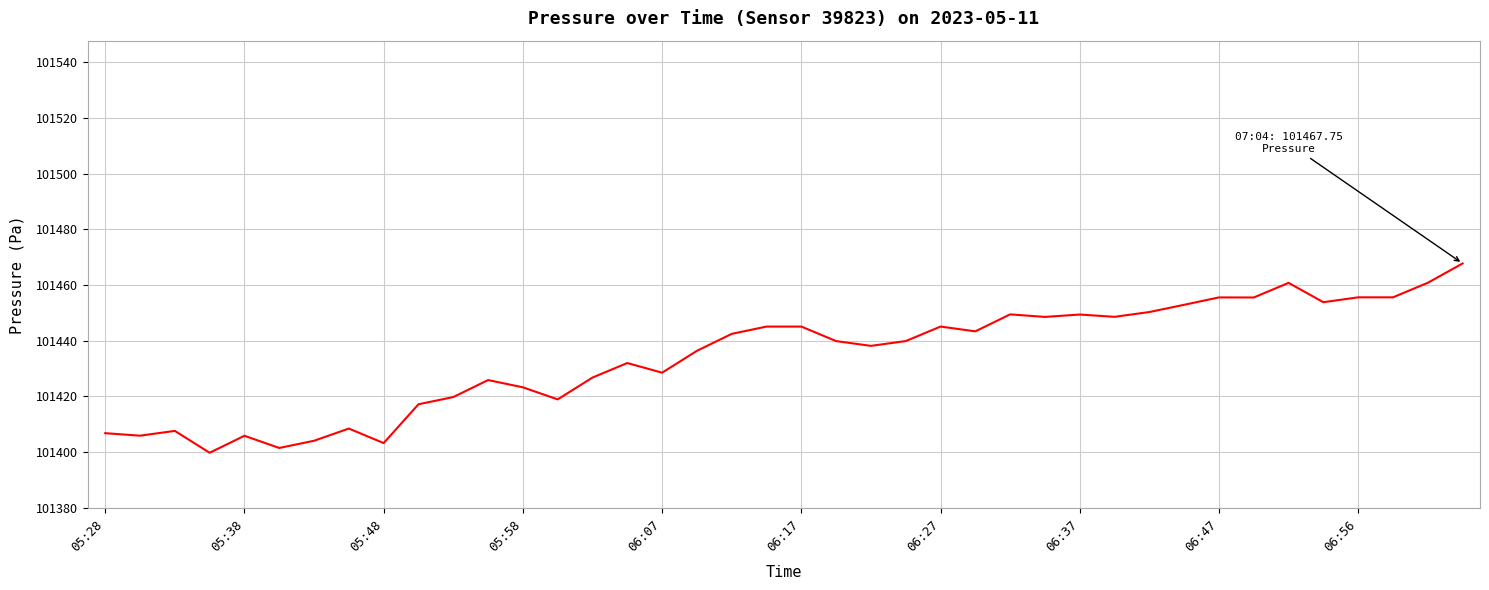

What is the difference between the maximum and minimum values?

68.0